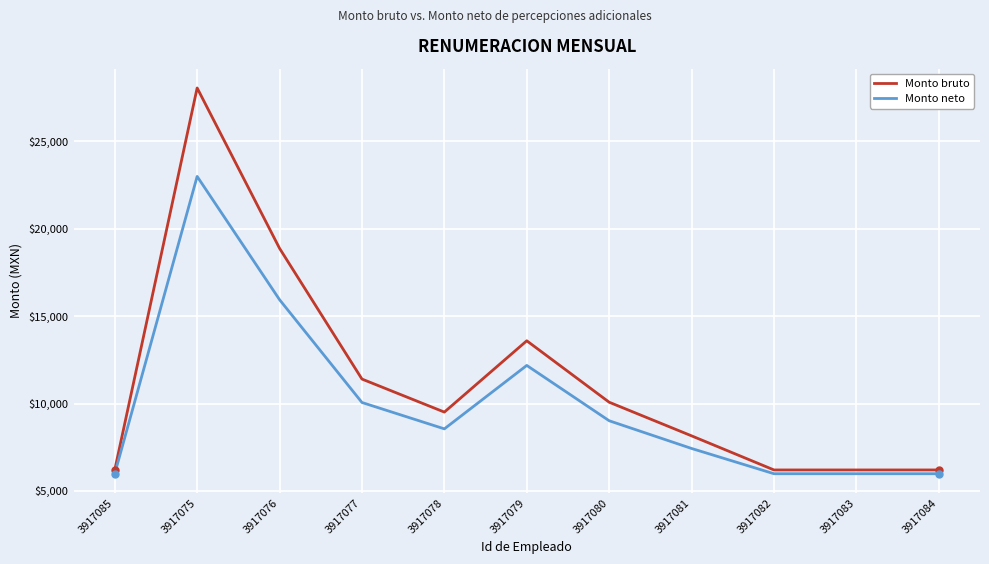

Which series changed the most between 3917075 and 3917084?

Monto bruto